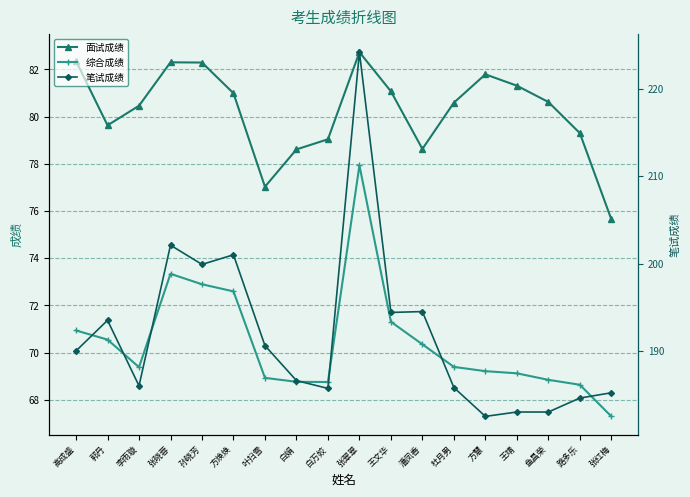

At which category does 综合成绩 reach its first local peak?

张晓蓉